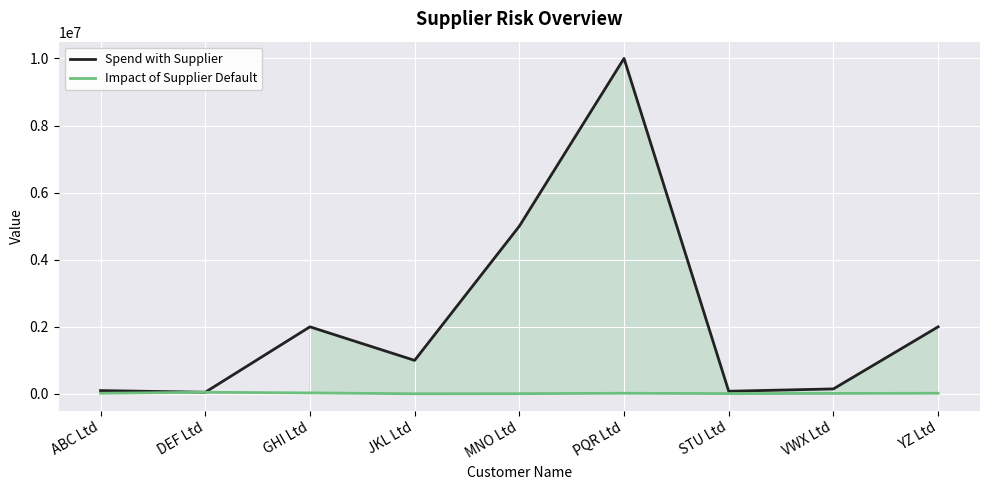

What is the total value across all series at VWX Ltd?

165000